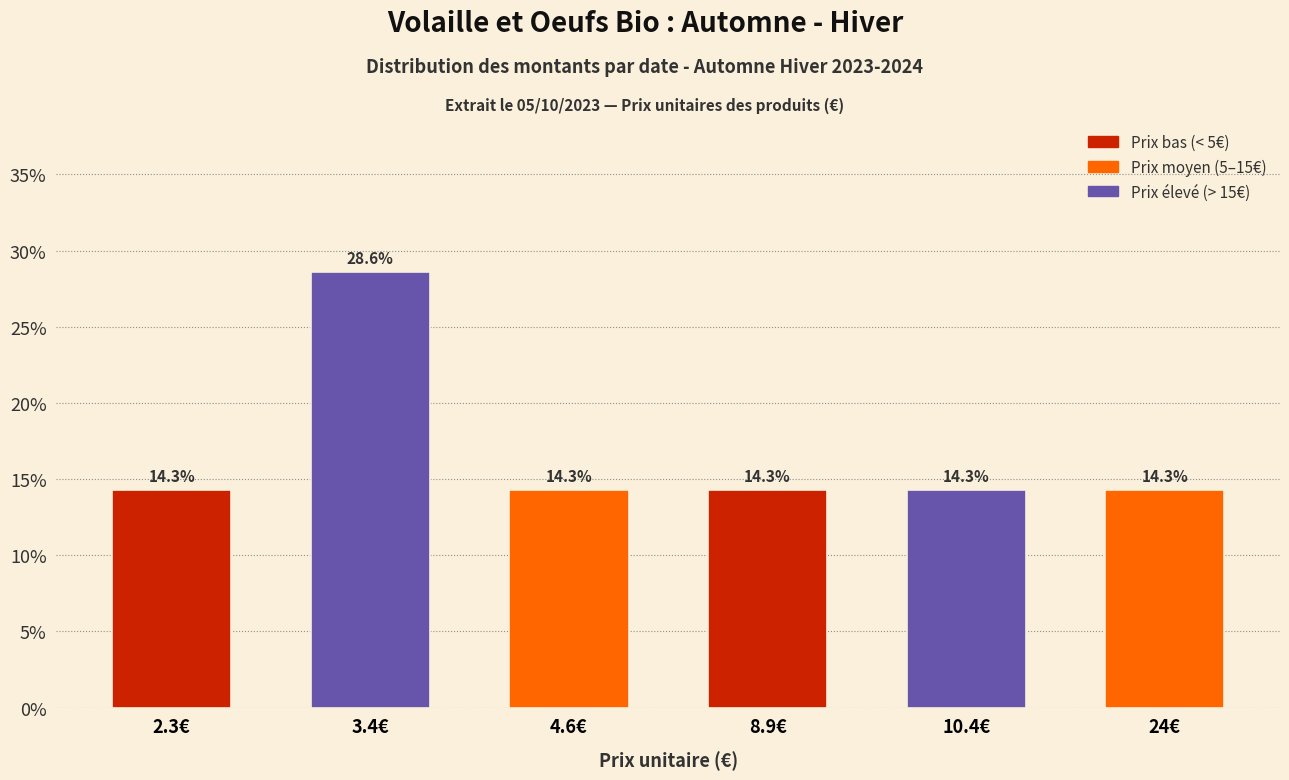

Reading left to right, list all the values displayed in this chart.

14.3	28.6	14.3	14.3	14.3	14.3